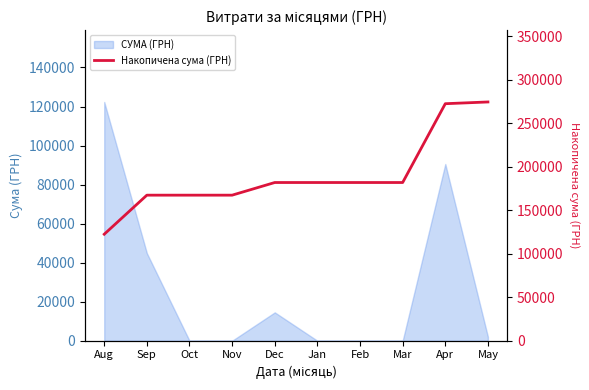

Does the chart display data point markers on the line(s)?

No